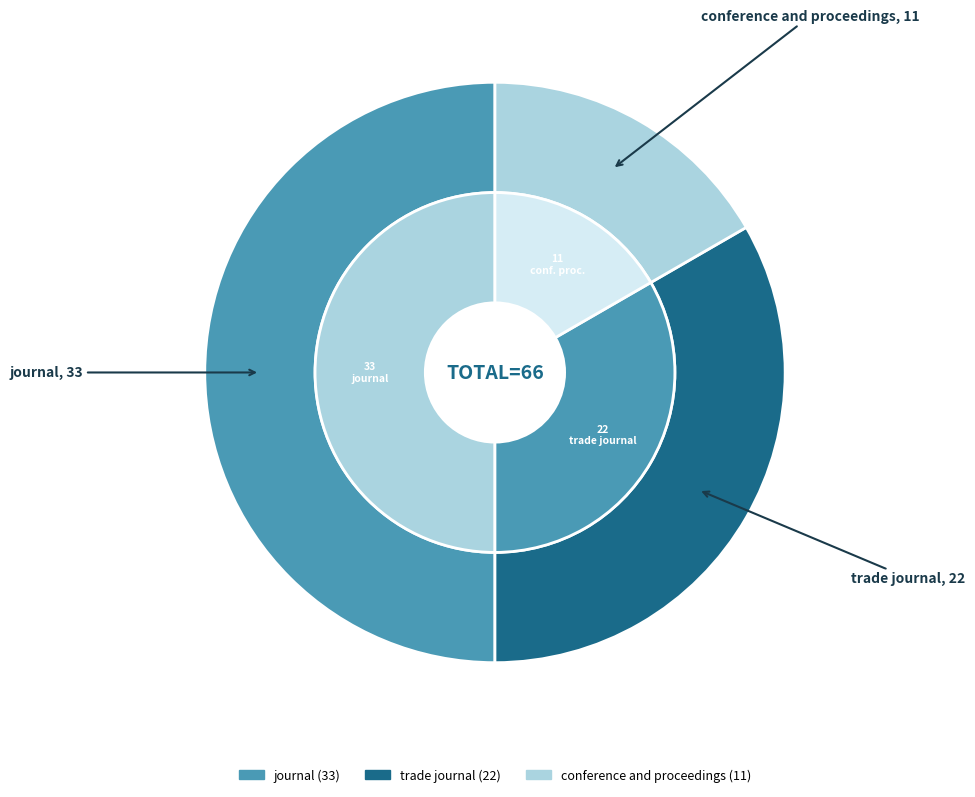

Count the number of slices in the pie.

3